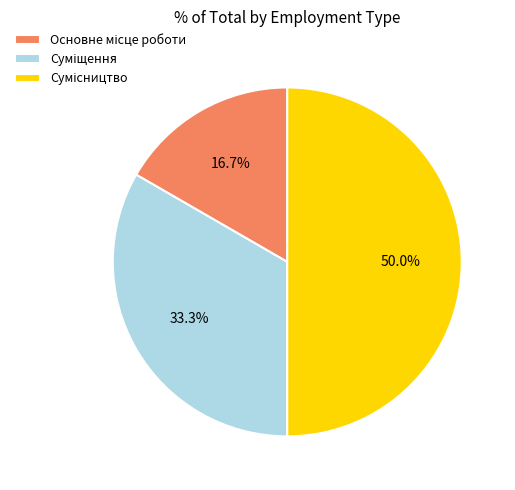

What is the total percentage of Суміщення and Сумісництво?

83.3%